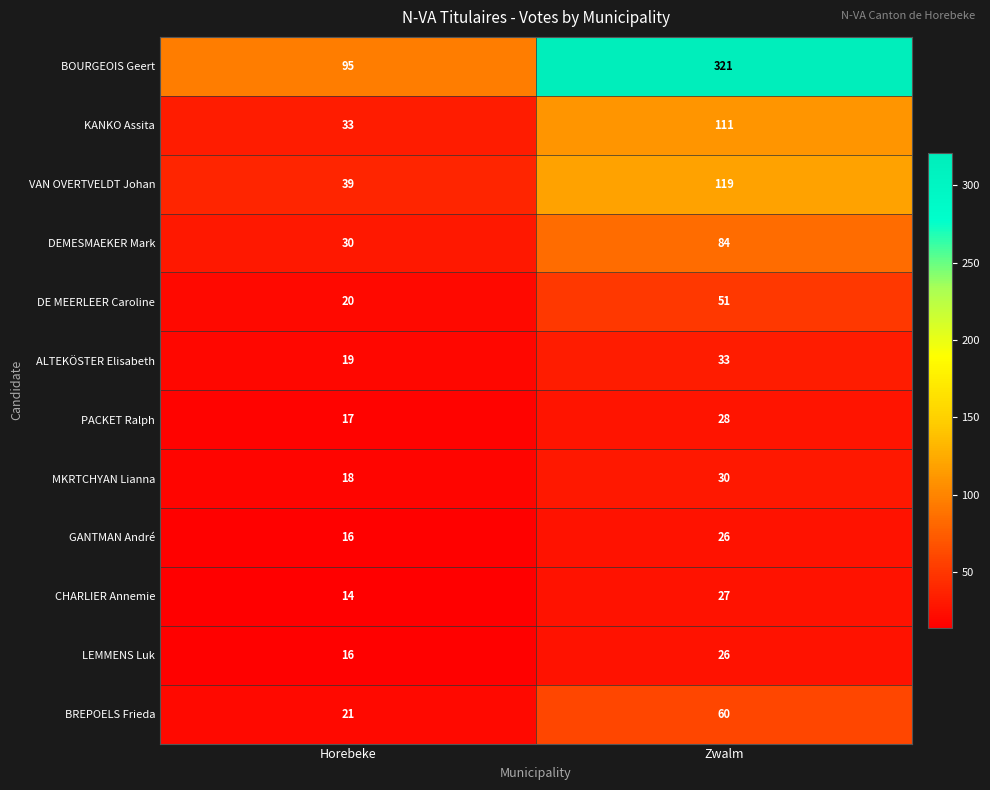

What is the lowest value of the KANKO Assita series?

33